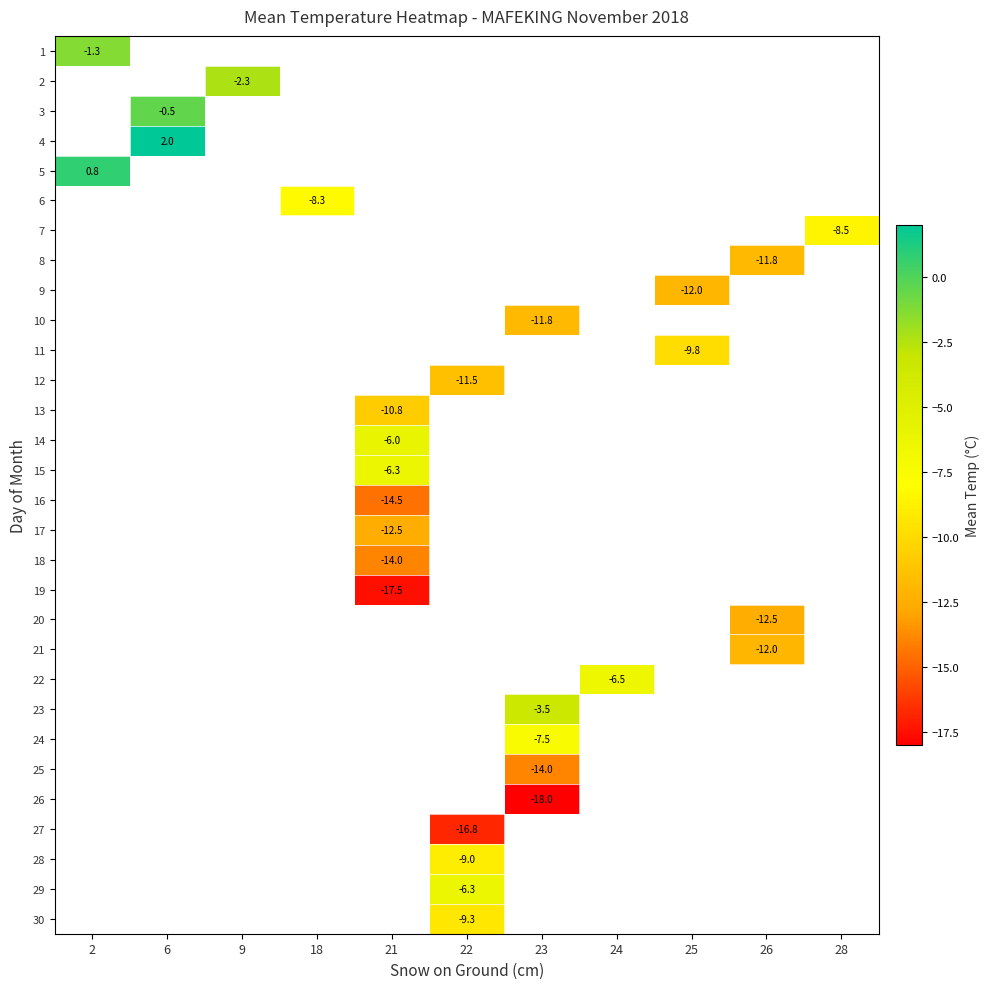

Which has a higher value, 26 or 9?

9